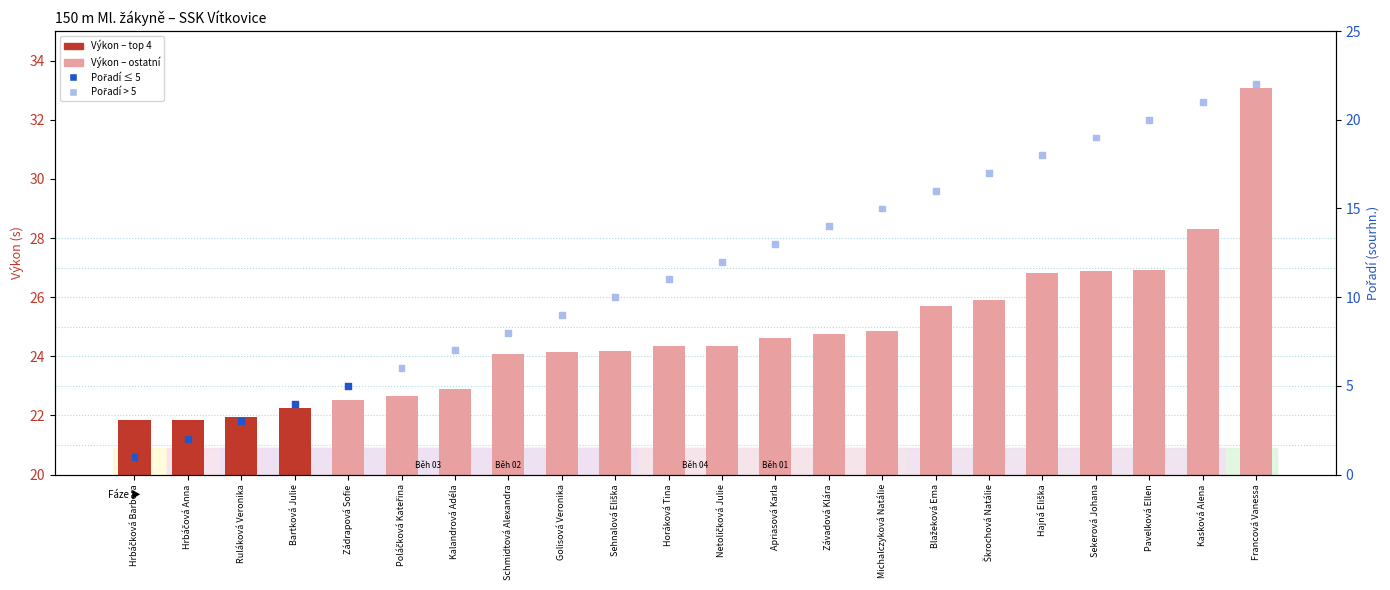

Which series reaches the minimum Y coordinate?

Pořadí (sourhn.)